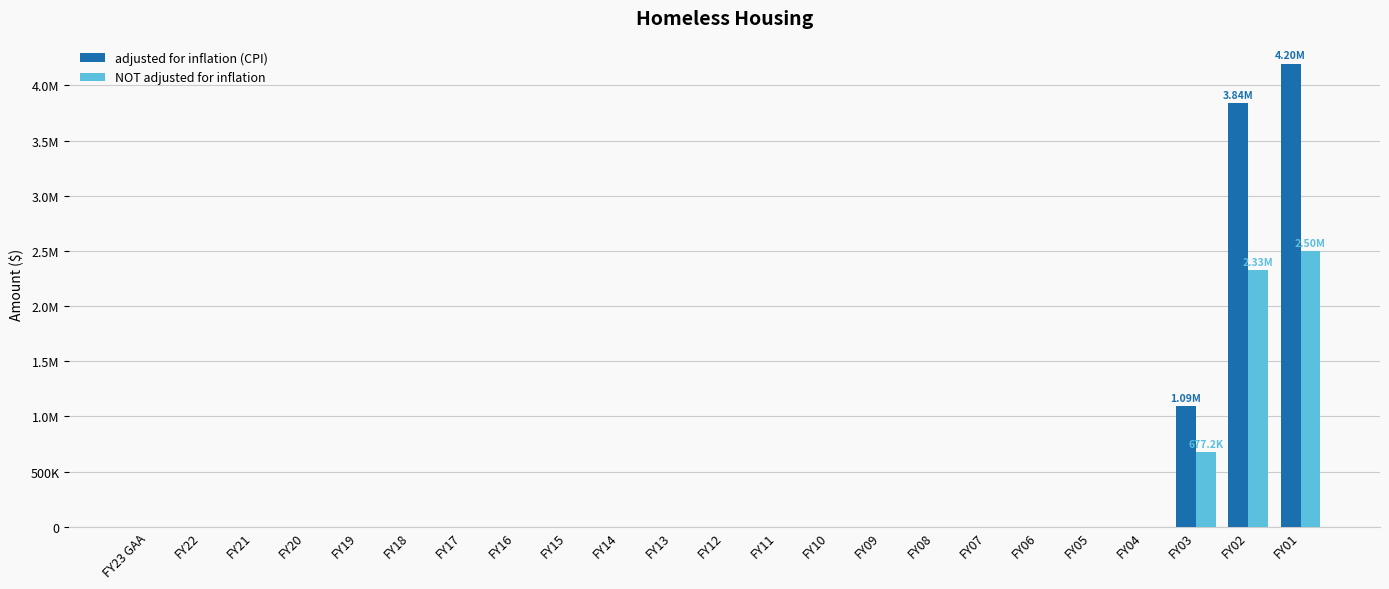

True or false: adjusted for inflation (CPI) has a value of 0 at FY09.

True